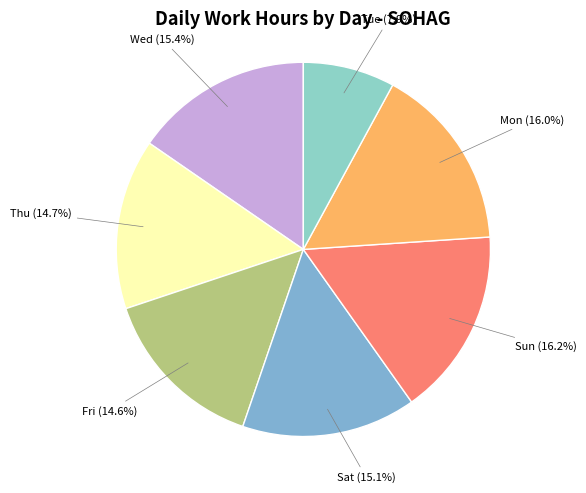

Count the number of slices in the pie.

7